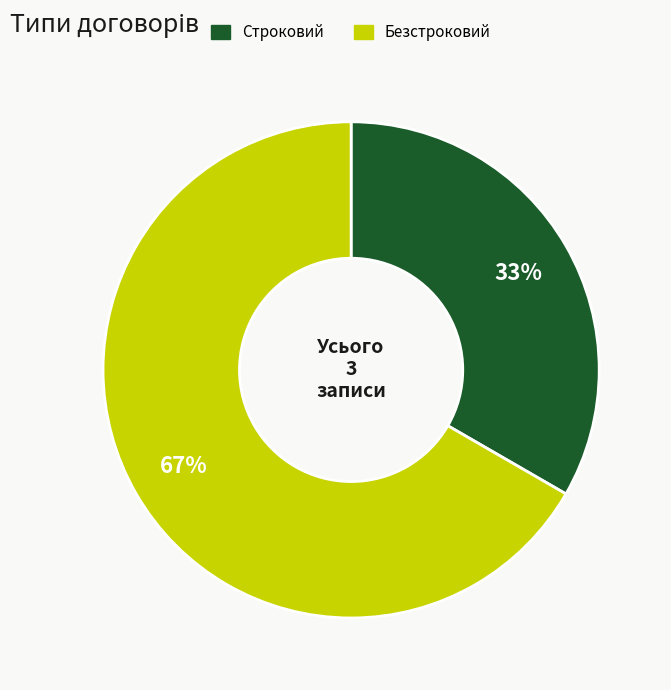

To the nearest percent, what is the combined percentage of Безстроковий and Строковий?

100%